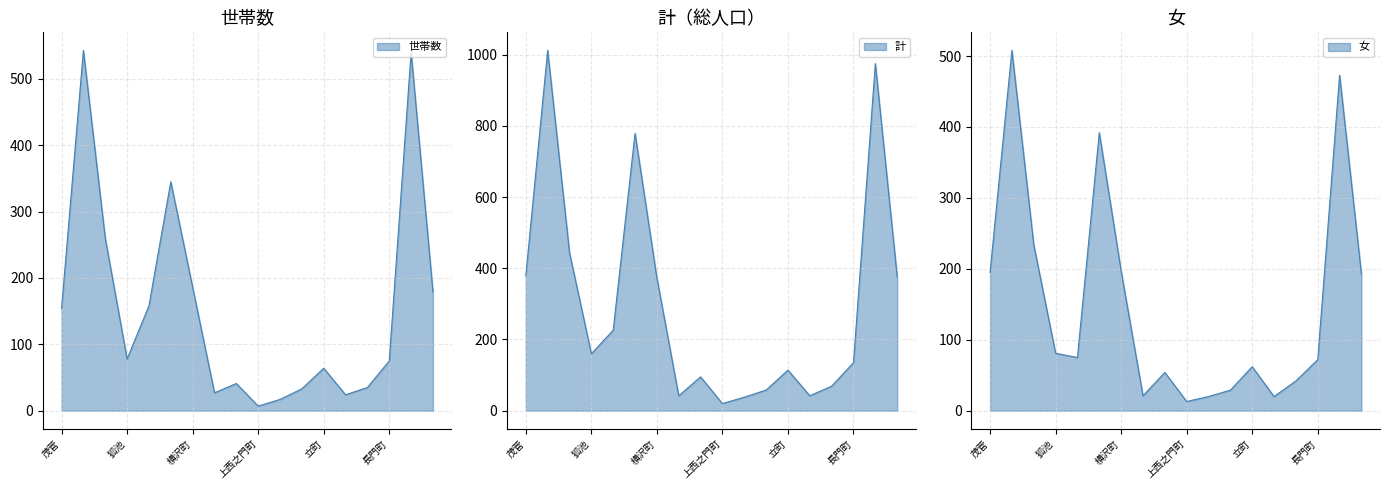

What is the label of the 13th point from the right?

長門町